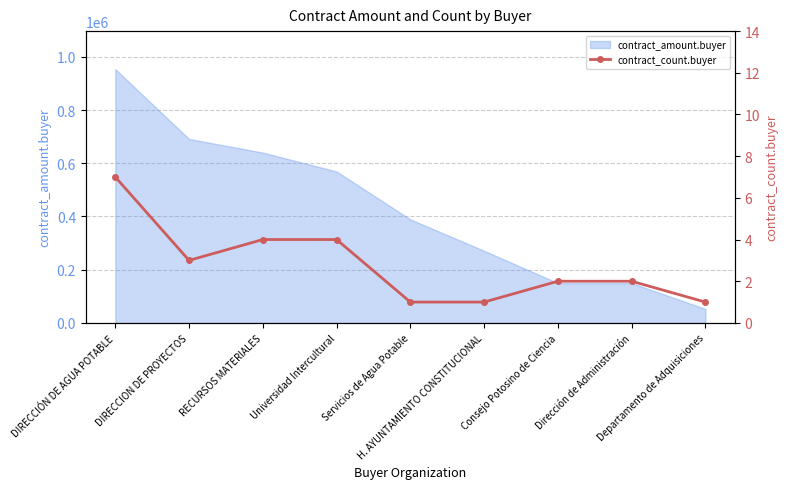

What position from the left is Universidad Intercultural?

4